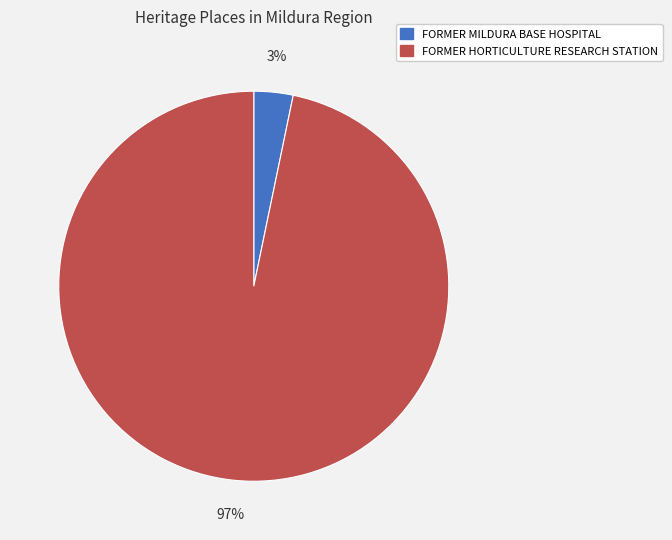

To the nearest percent, what is the difference between the largest and smallest slice percentages?

94%